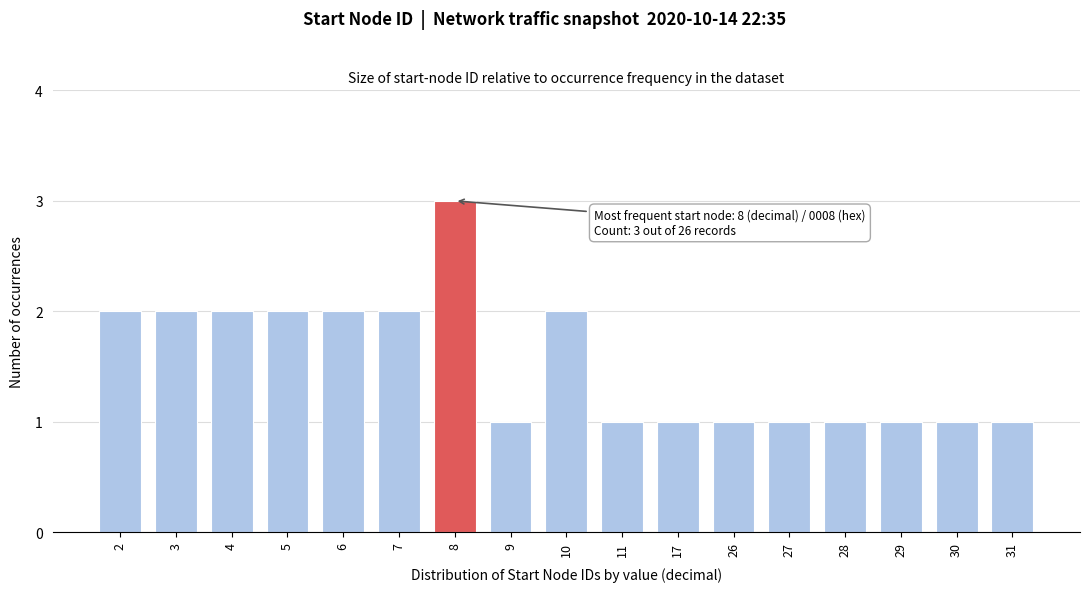

Reading left to right, extract all data points from this chart.

2=2	3=2	4=2	5=2	6=2	7=2	8=3	9=1	10=2	11=1	17=1	26=1	27=1	28=1	29=1	30=1	31=1